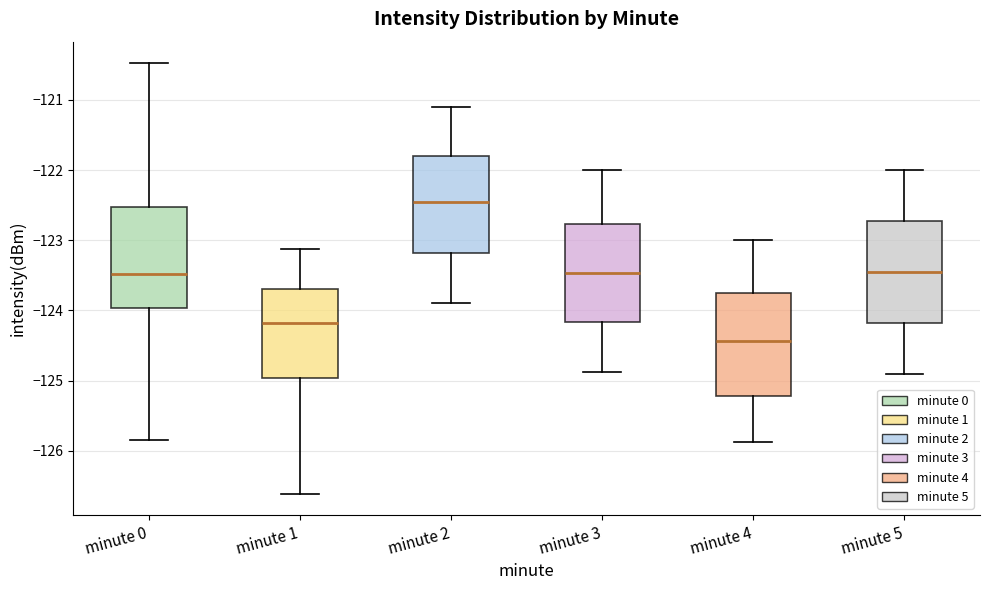

Reading left to right, read every box against the y-axis: the position of its median line, the range the box covers, and the ends of its whiskers. The values are not printed on the chart, so give them approximately, as read against the axis.

minute 0: median -123.5, box -124.0 to -122.5, whiskers -125.9 to -120.5
minute 1: median -124.2, box -125.0 to -123.7, whiskers -126.6 to -123.1
minute 2: median -122.4, box -123.2 to -121.8, whiskers -123.9 to -121.1
minute 3: median -123.5, box -124.2 to -122.8, whiskers -124.9 to -122.0
minute 4: median -124.4, box -125.2 to -123.7, whiskers -125.9 to -123.0
minute 5: median -123.4, box -124.2 to -122.7, whiskers -124.9 to -122.0